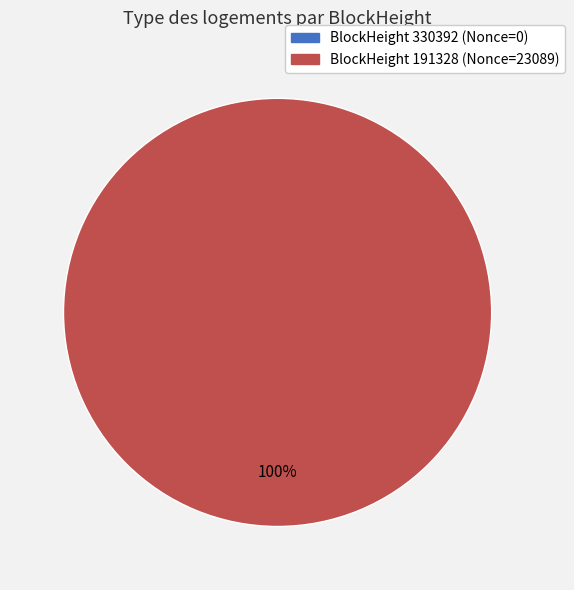

To the nearest percent, what is the combined percentage of 191328 and 330392?

100%